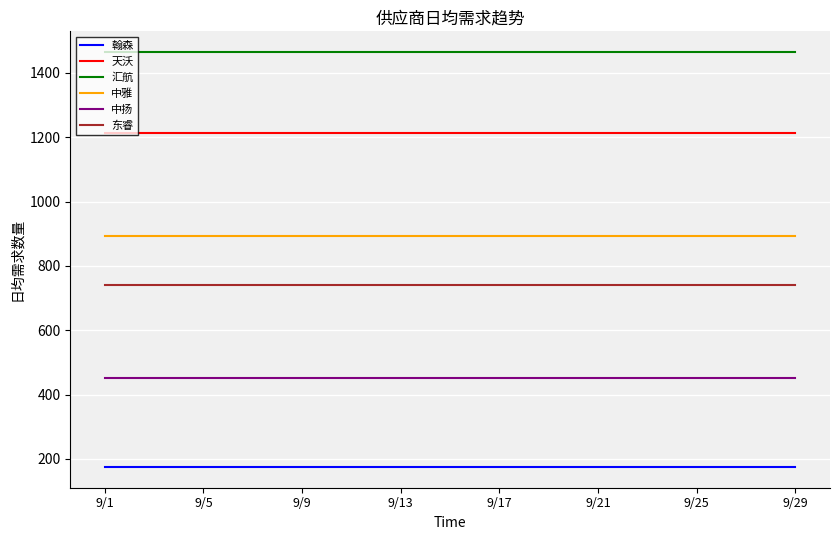

List the series in order of their peak value, highest first.

汇航, 天沃, 中雅, 东睿, 中扬, 翰森